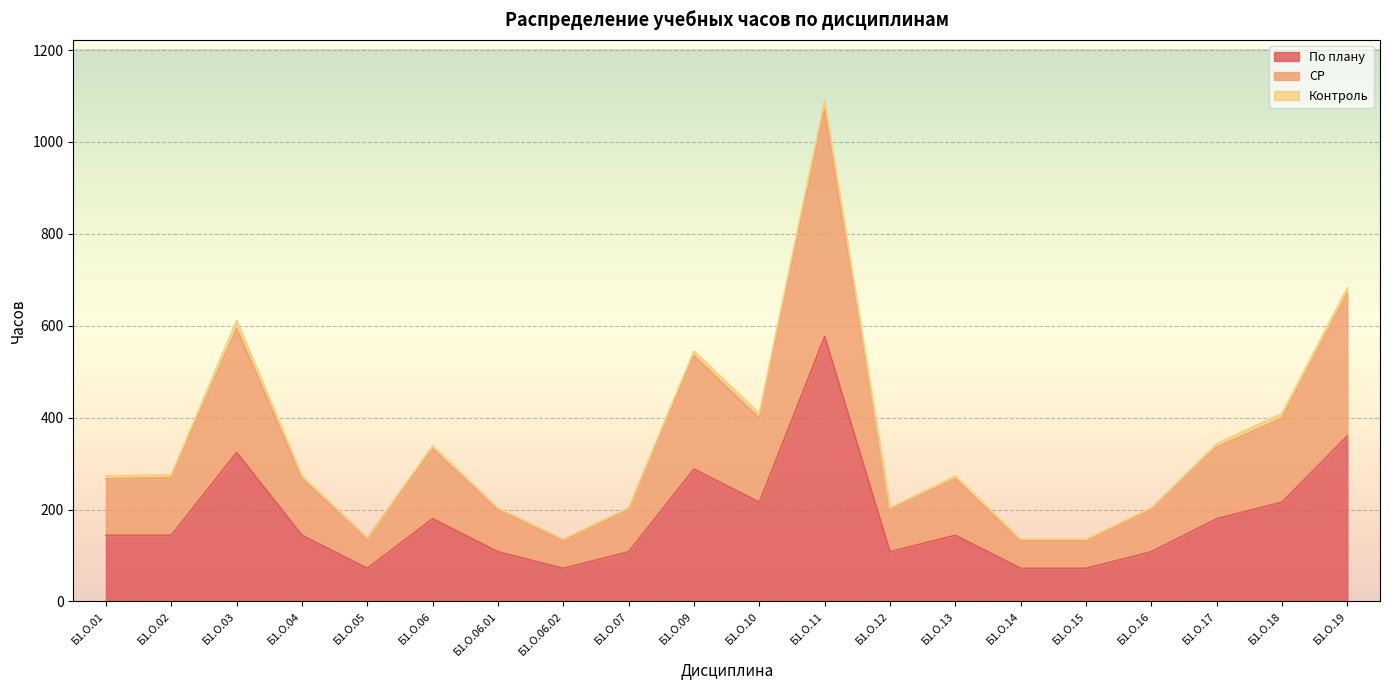

In СР, how many points are lower than both neighbors (excluding endpoints)?

4